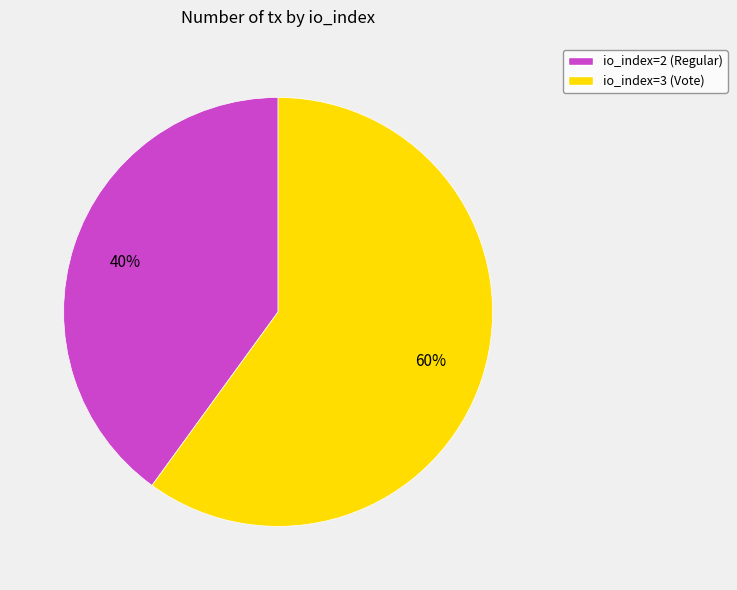

How many segments does this pie chart have?

2